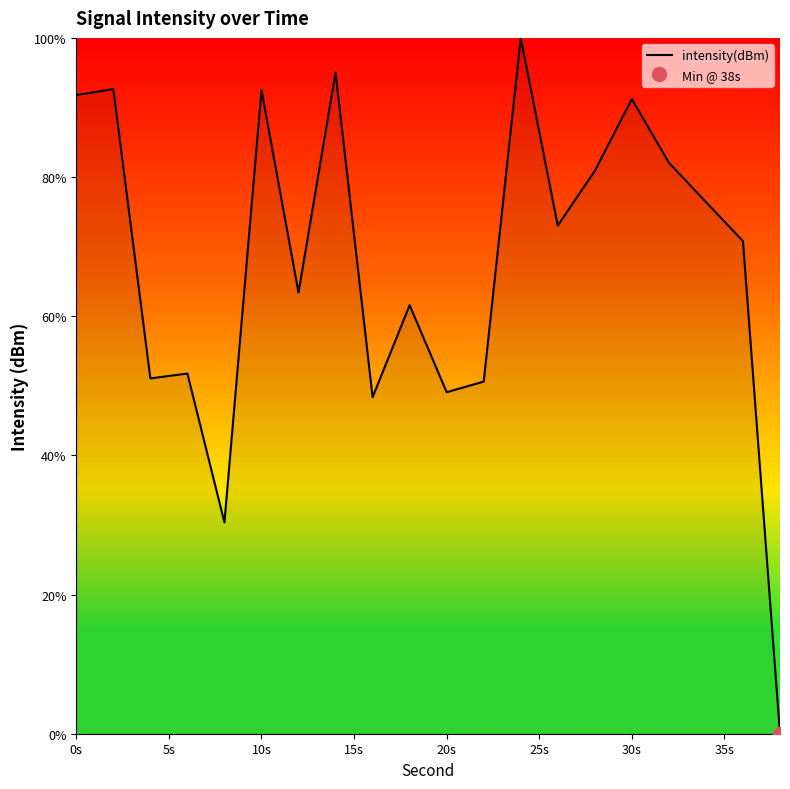

Does the chart display data point markers on the line(s)?

No